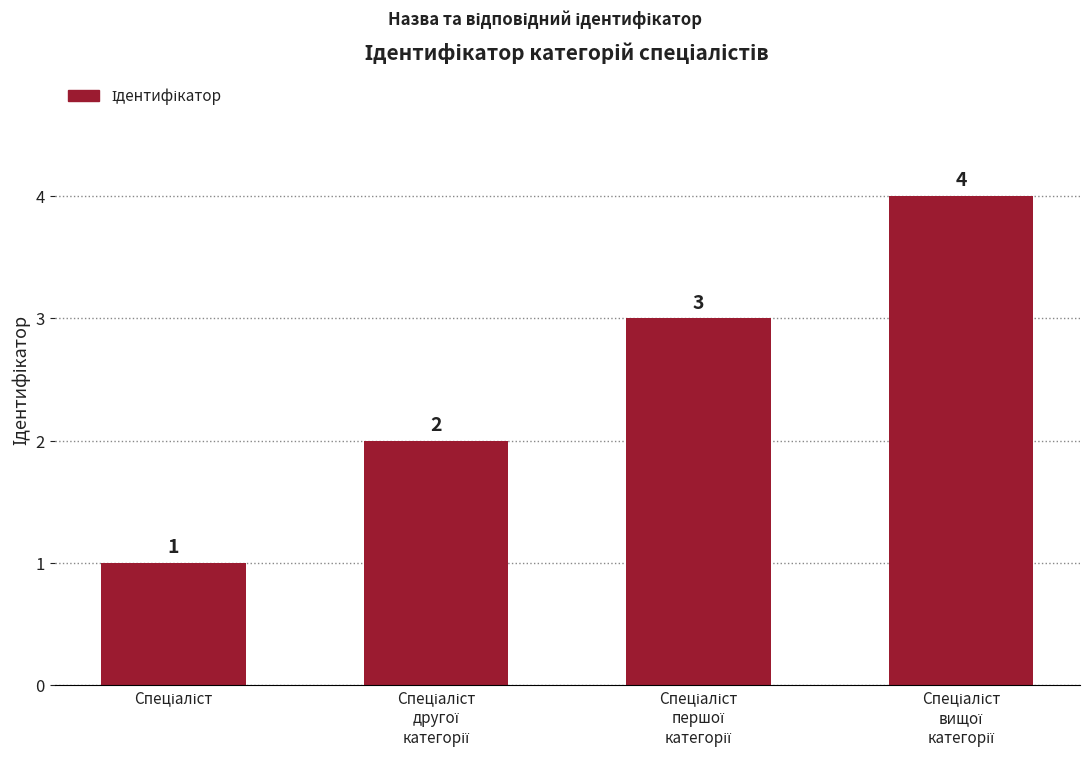

What is the sum of all values?

10